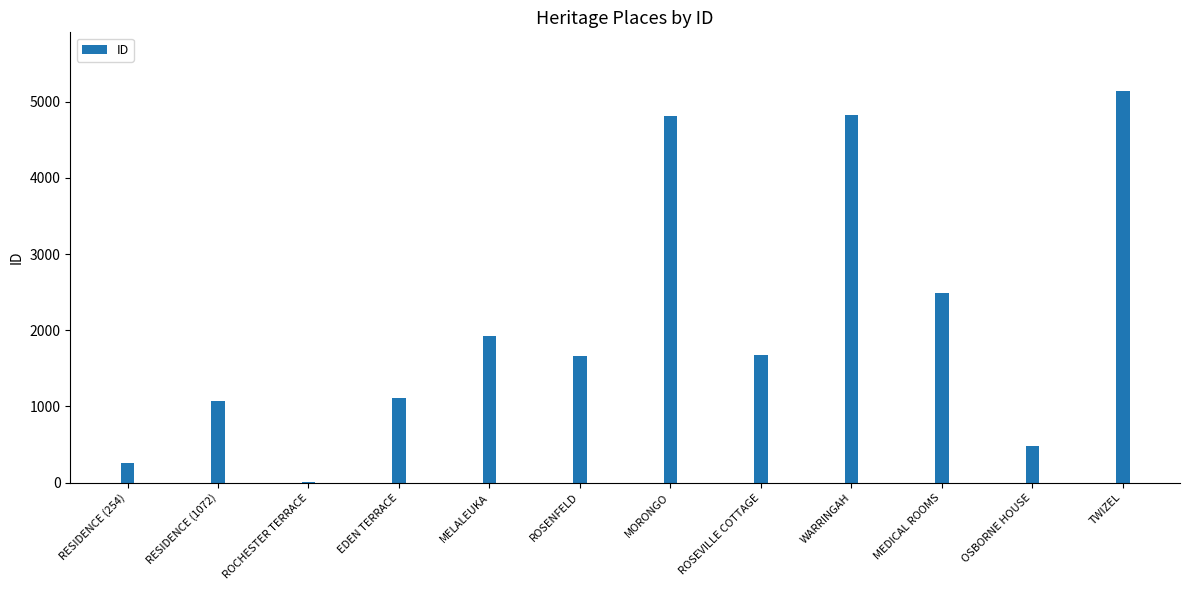

What is the sum of all values?

25446